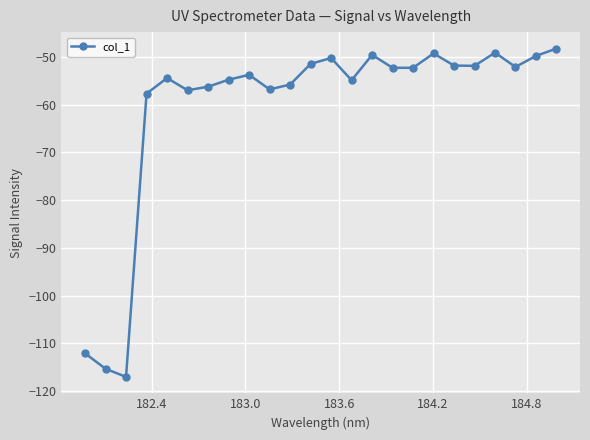

What is the value of the 11th point from the left?

-55.8